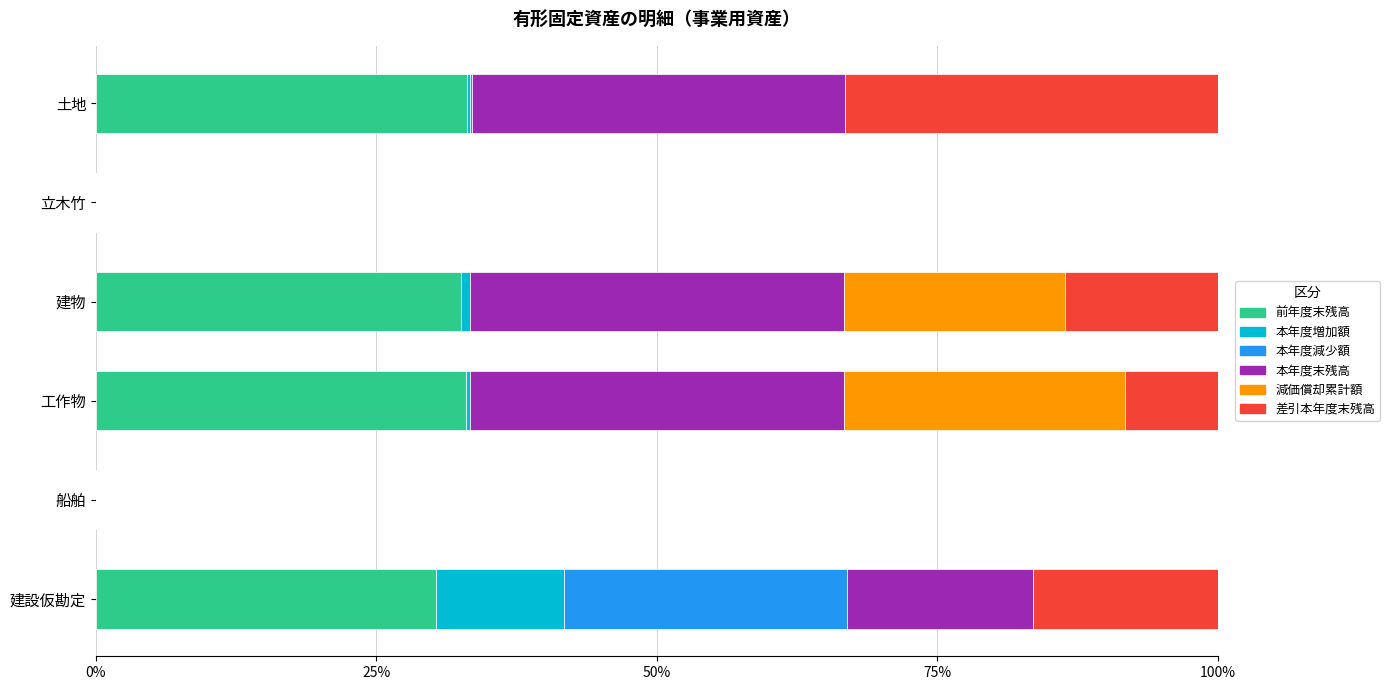

What are all the series names shown in the legend?

前年度末残高, 本年度増加額, 本年度減少額, 本年度末残高, 減価償却累計額, 差引本年度末残高